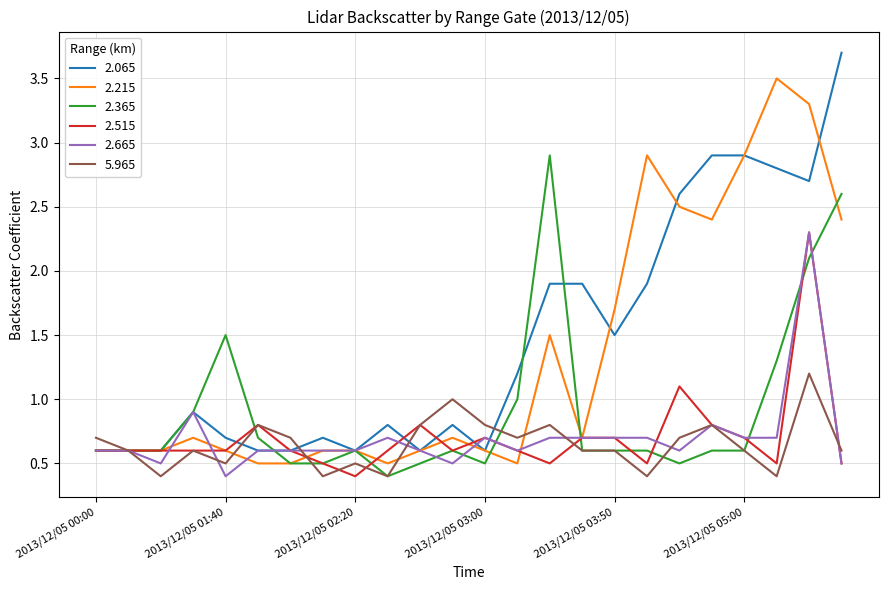

What is the highest value of the 2.515 series?

2.3